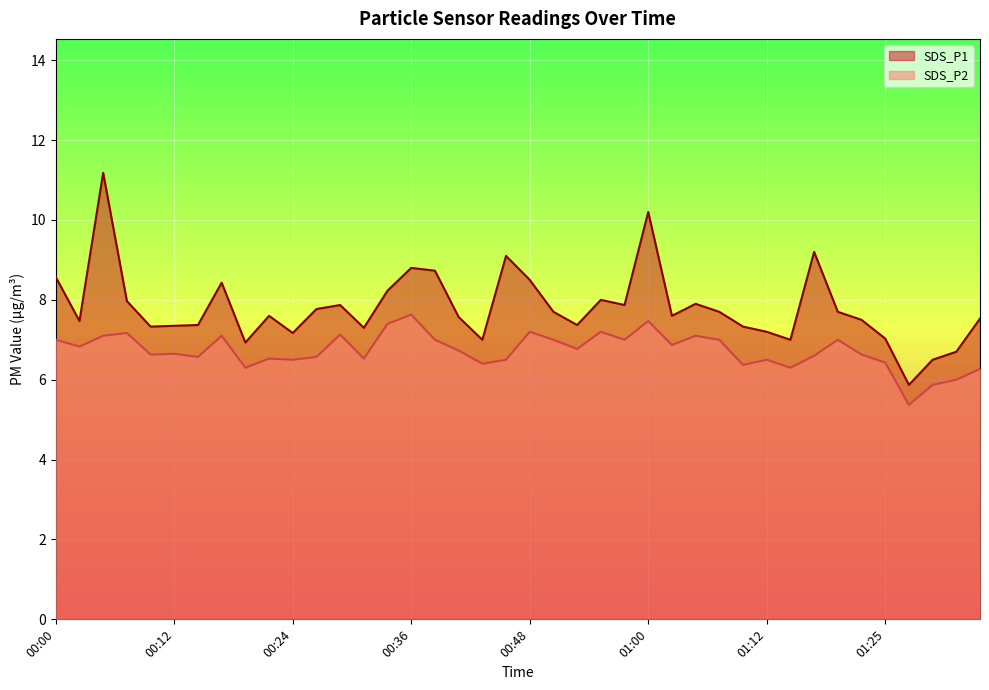

What is the average value of the SDS_P1 series?

7.8